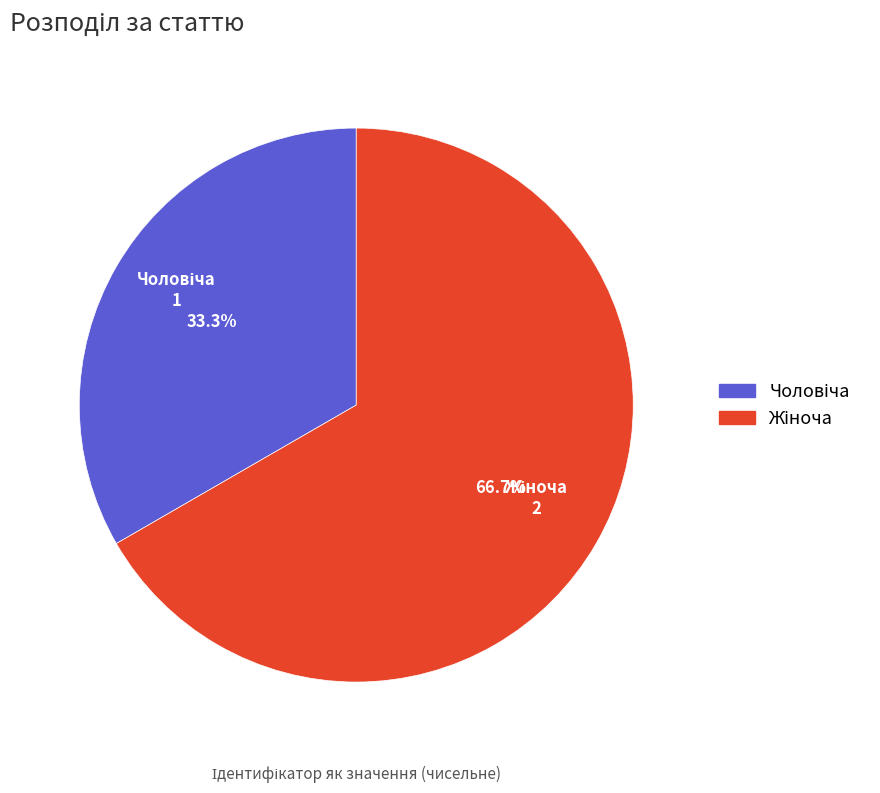

Is there a majority slice in this chart?

Yes